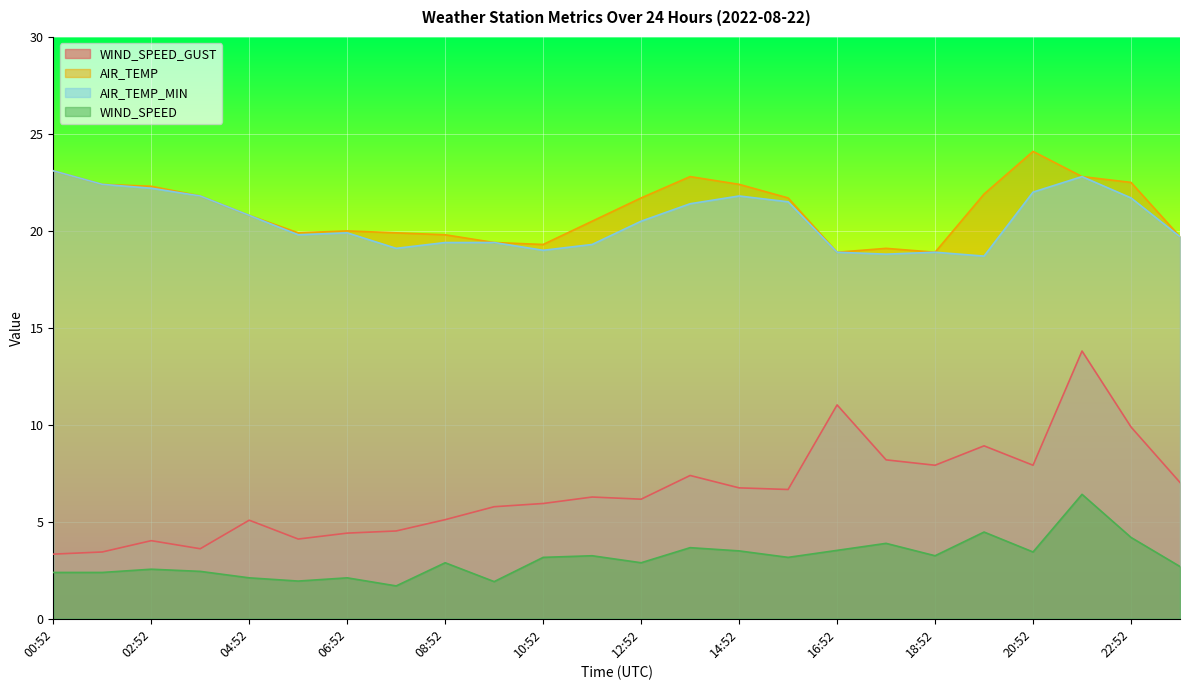

Does the chart display data point markers on the line(s)?

No